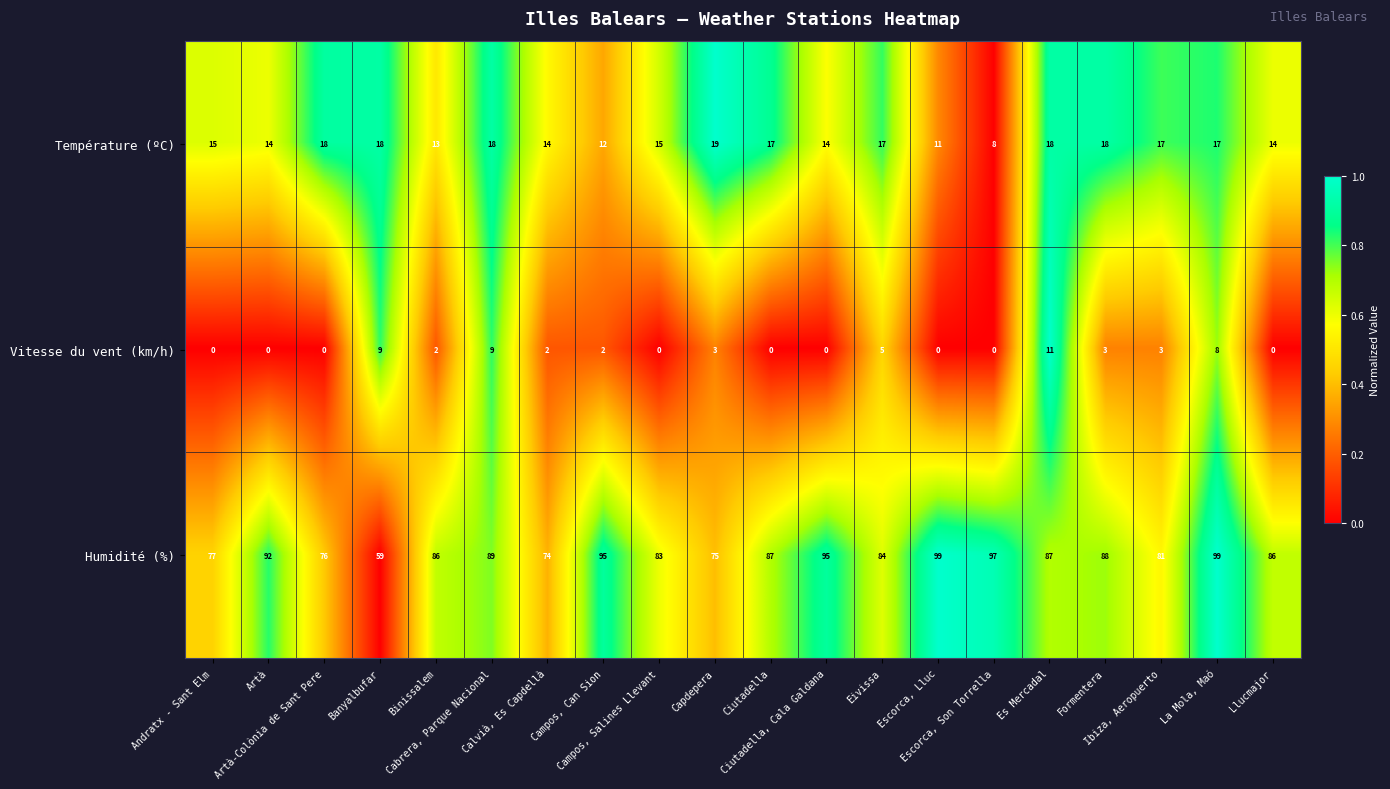

What is the sum of all Humidité (%) values?

1709